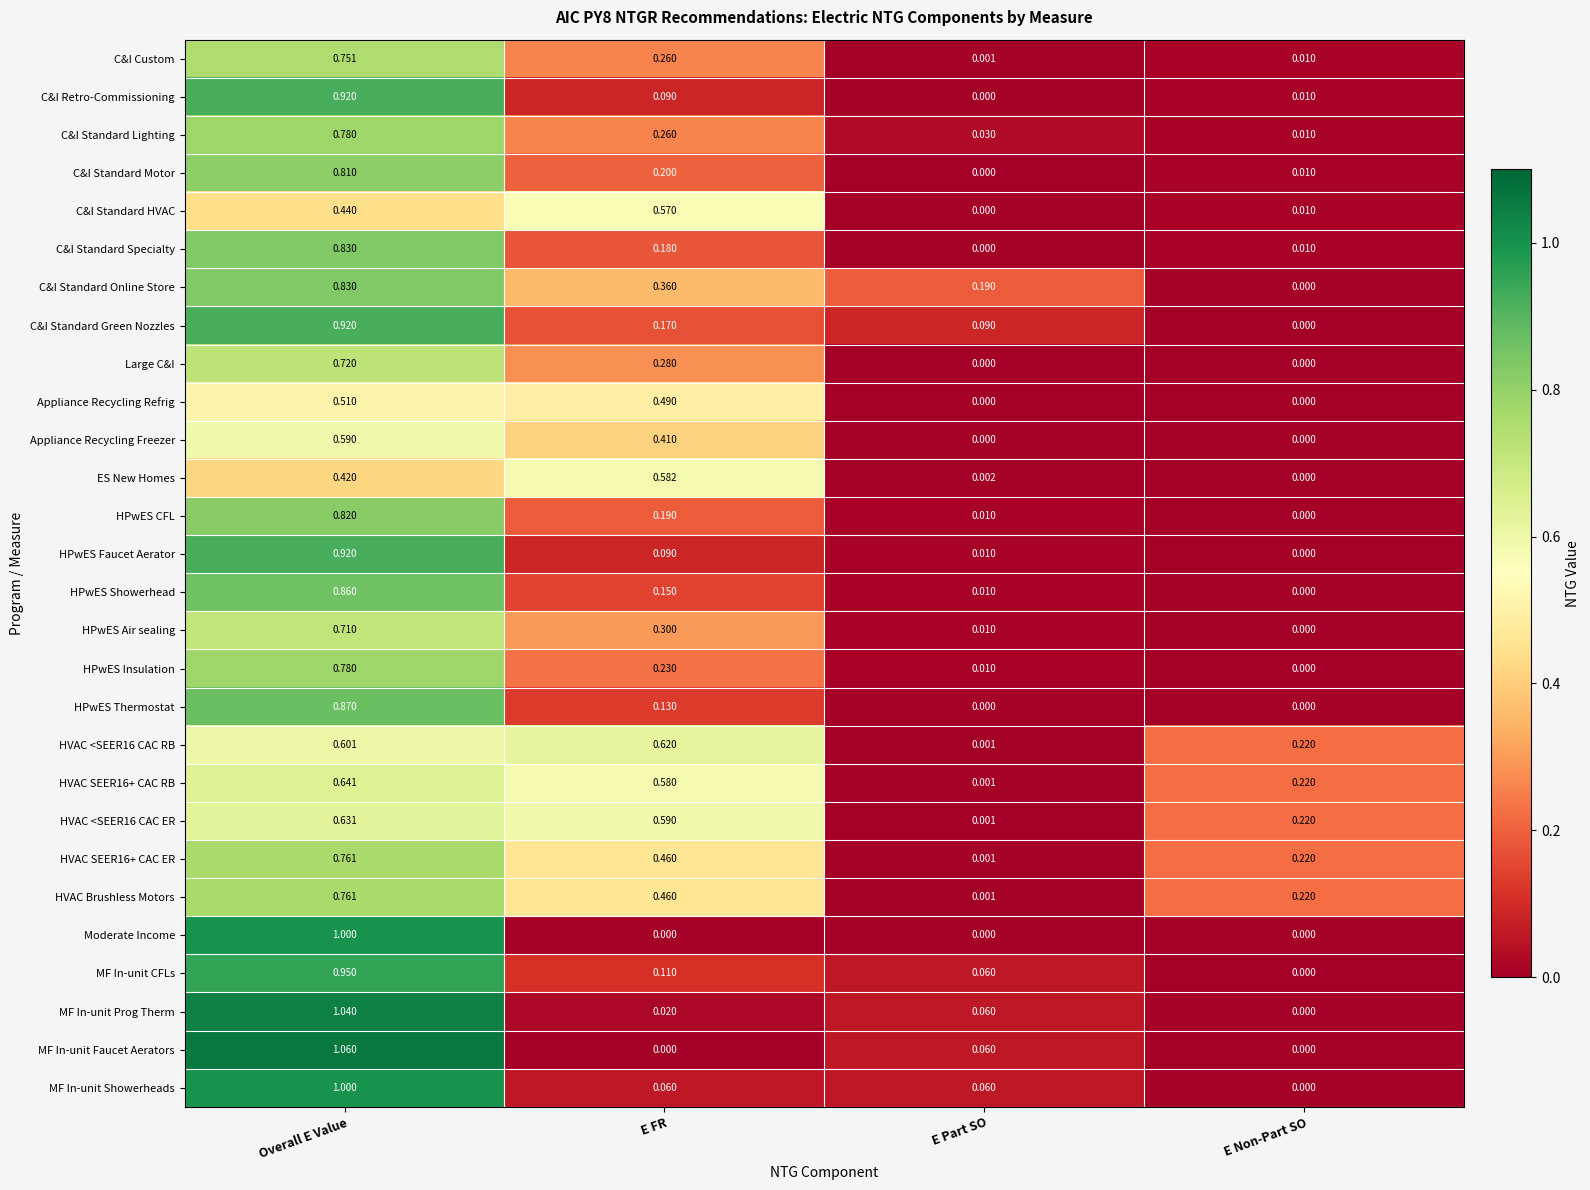

Where is C&I Standard Green Nozzles nearest to the value 0?

E Non-Part SO